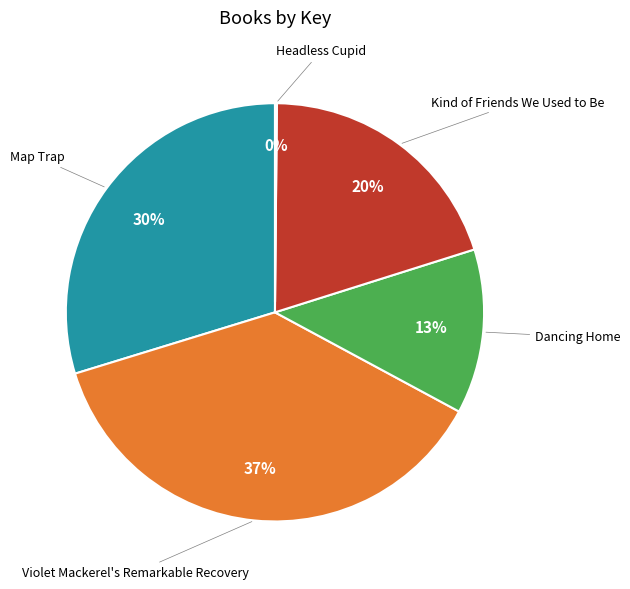

To the nearest percent, what is the average slice percentage?

20%